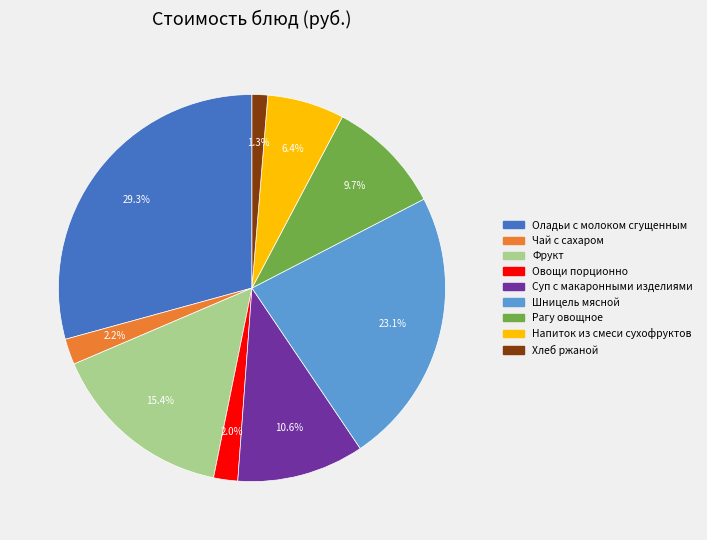

Which slice is the largest?

Оладьи с молоком сгущенным